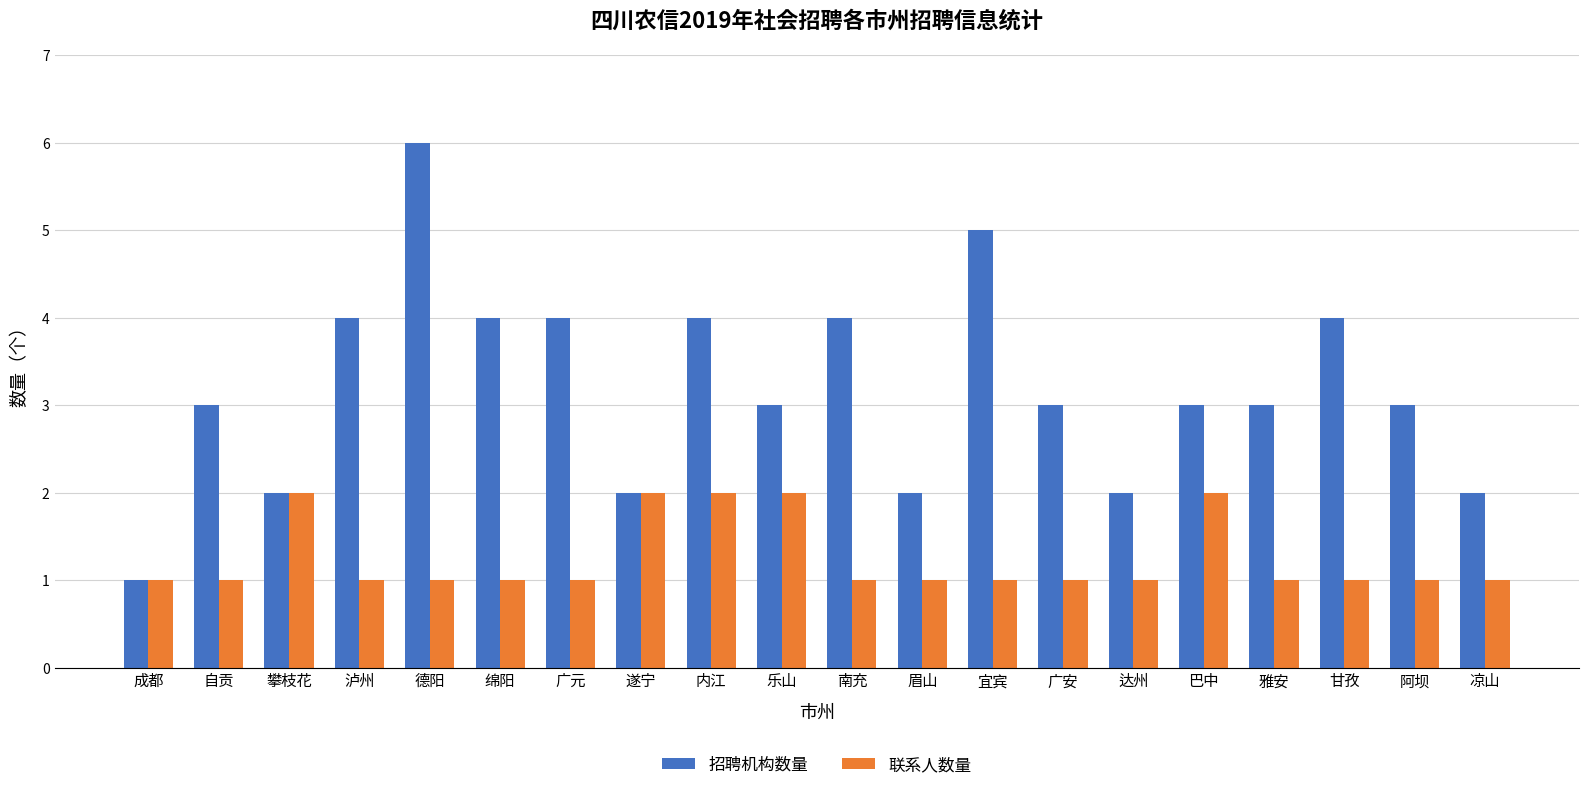

Is the value of 招聘机构数量 at 阿坝 greater than the value of 联系人数量 at 广元?

Yes